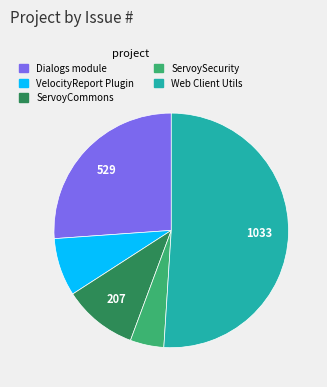

Is there any slice that represents more than half of the pie?

Yes